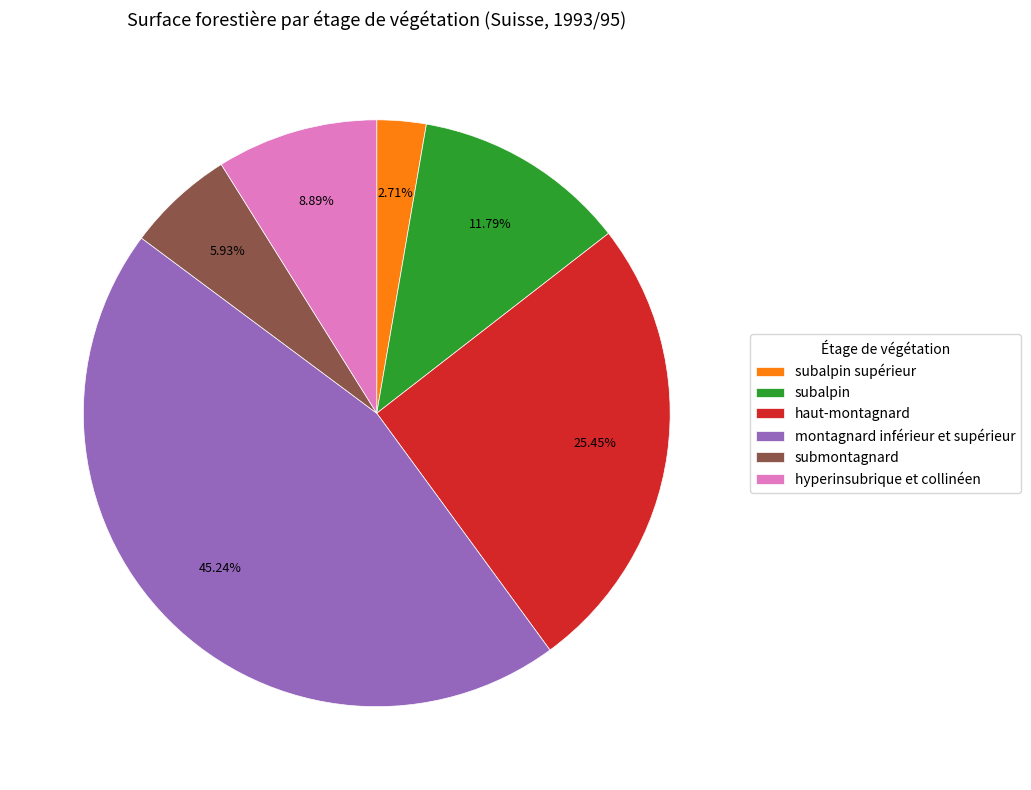

To the nearest percent, what is the average slice percentage?

17%